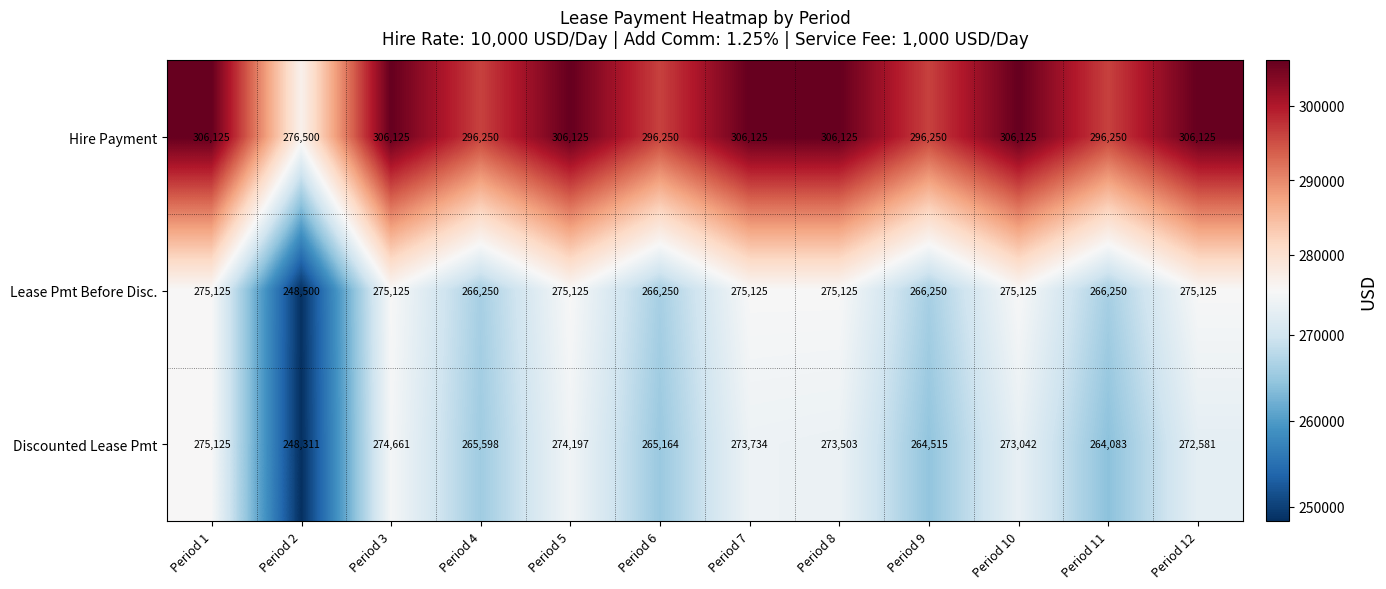

How many distinct data groups are displayed?

3